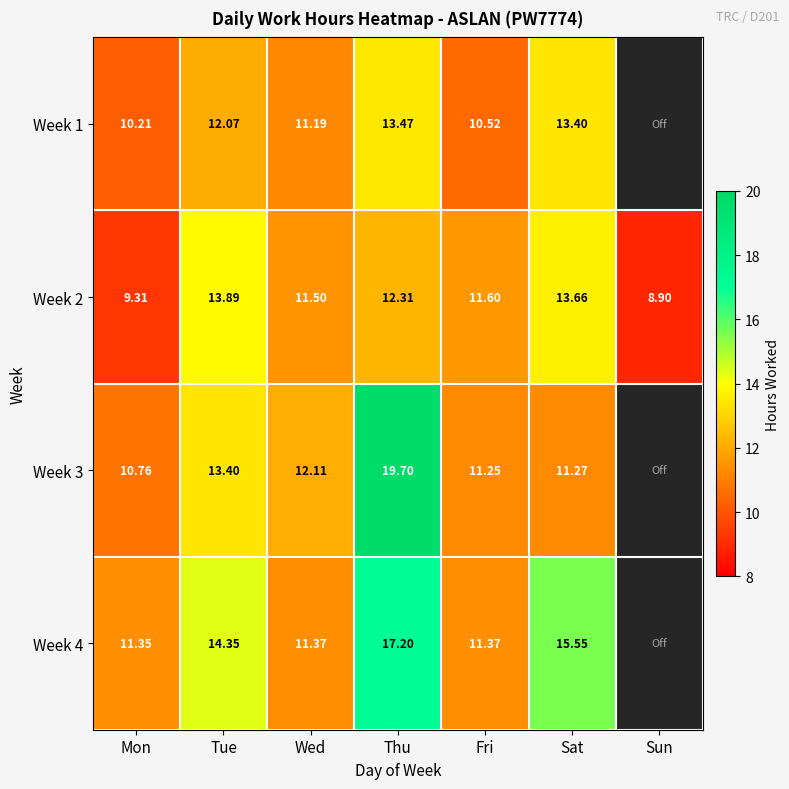

Which category has the lowest value in the Week 2 series?

Sun